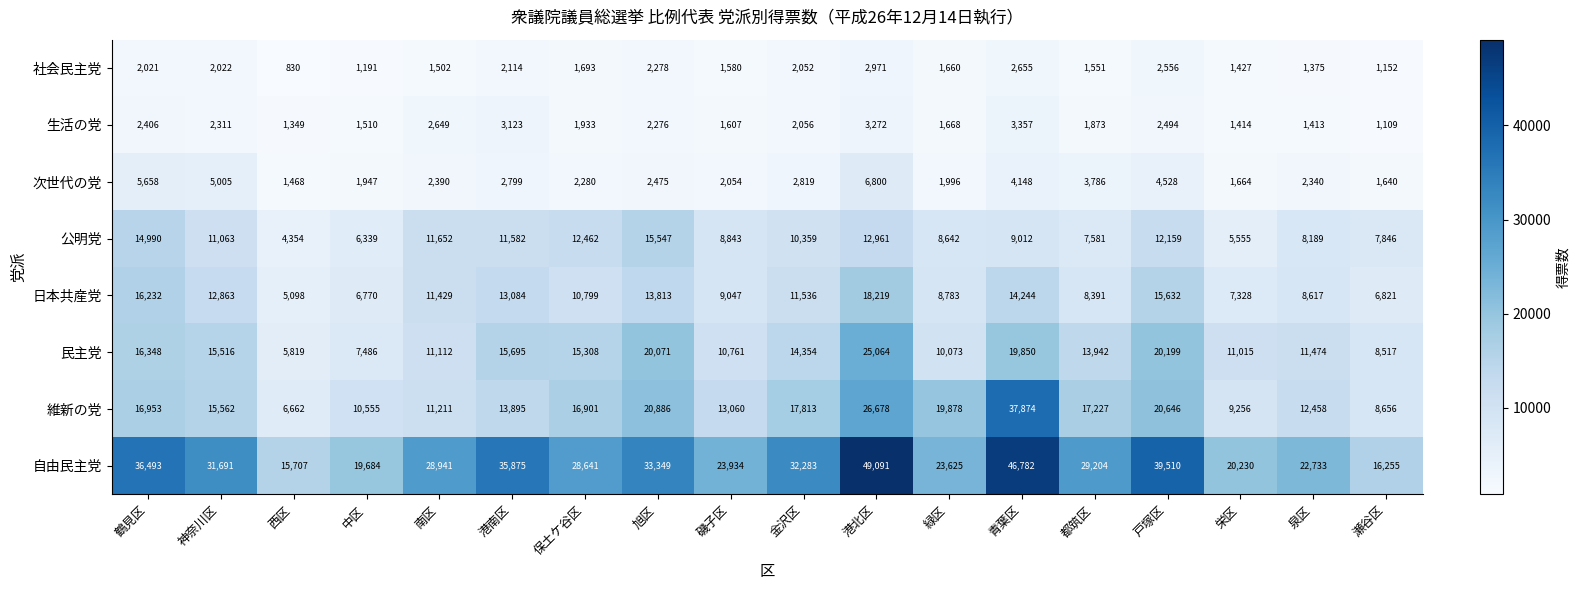

At 青葉区, list the series in order from smallest to largest.

社会民主党, 生活の党, 次世代の党, 公明党, 日本共産党, 民主党, 維新の党, 自由民主党